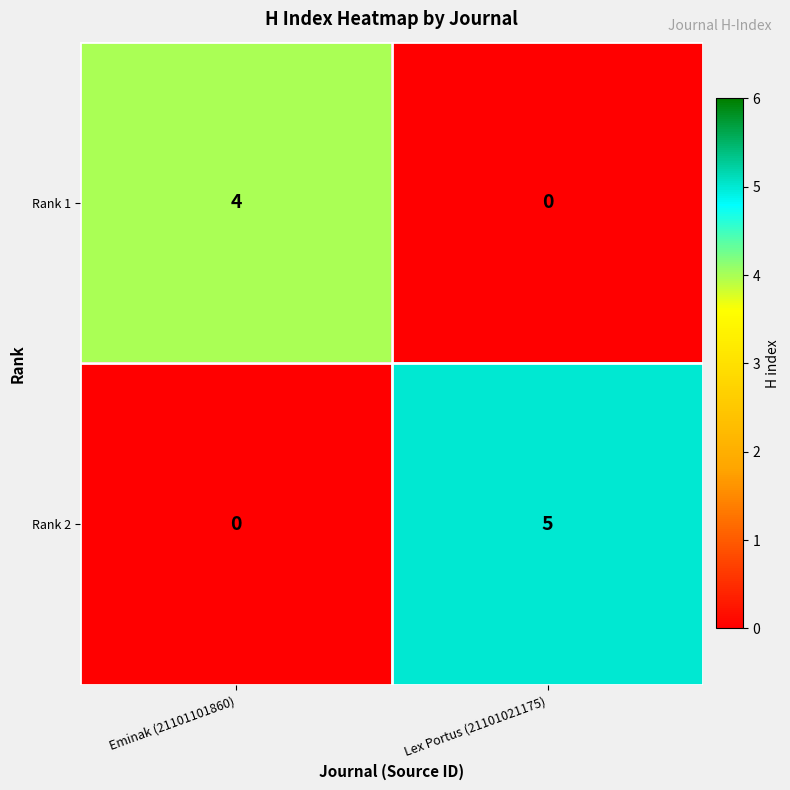

Which series has the largest total across all categories?

Rank 2